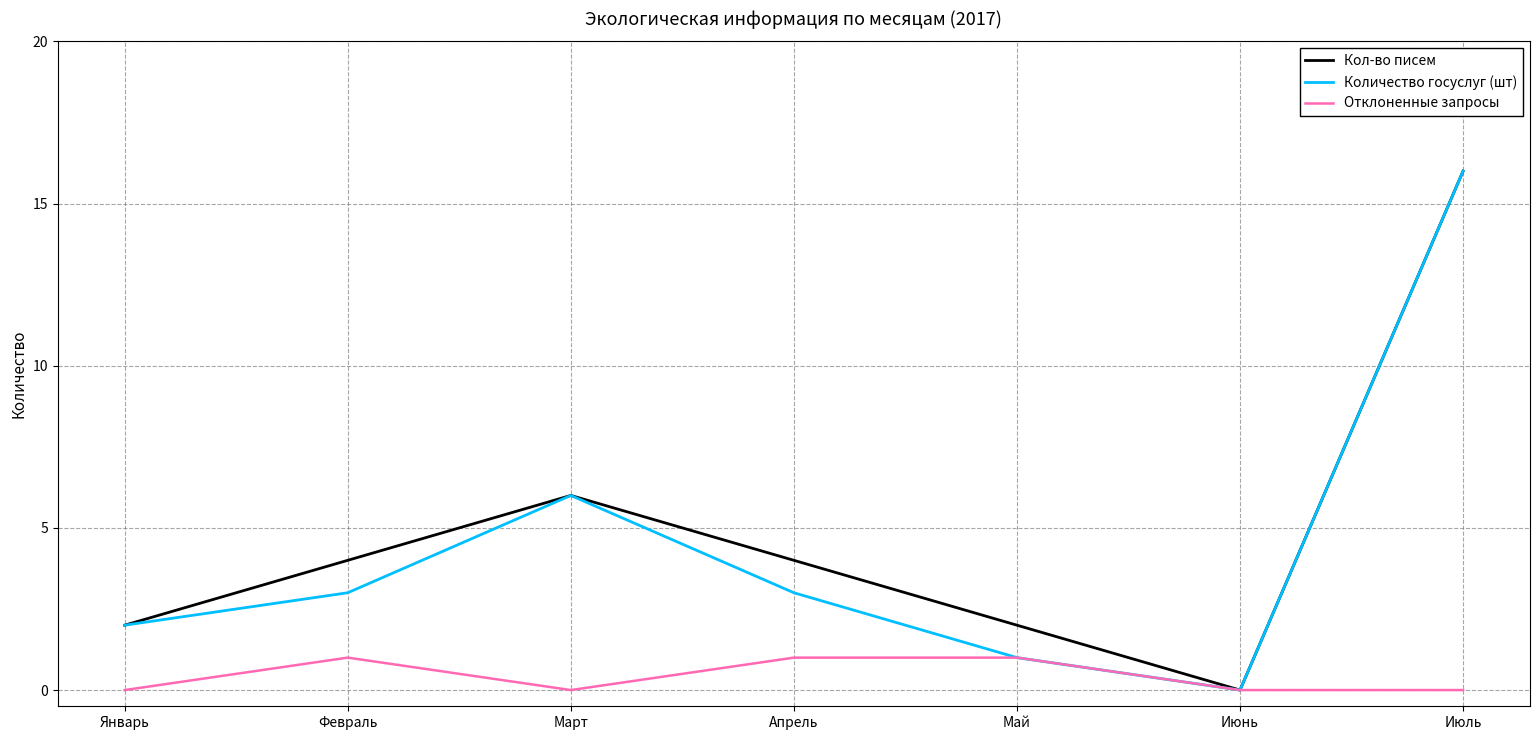

At which category is the sum across all series the highest?

Июль